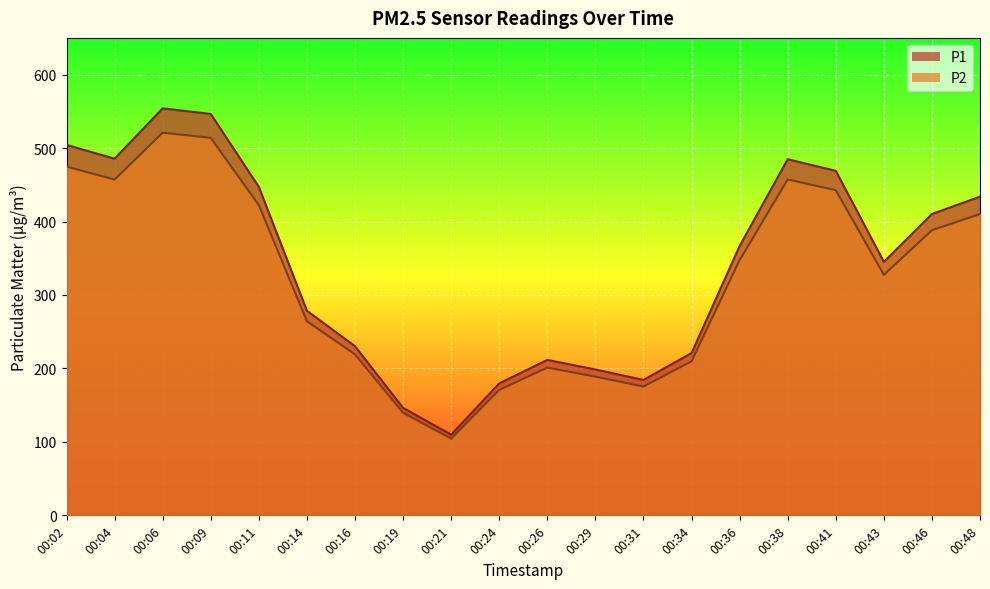

At 00:21, list the series in order from smallest to largest.

P2, P1